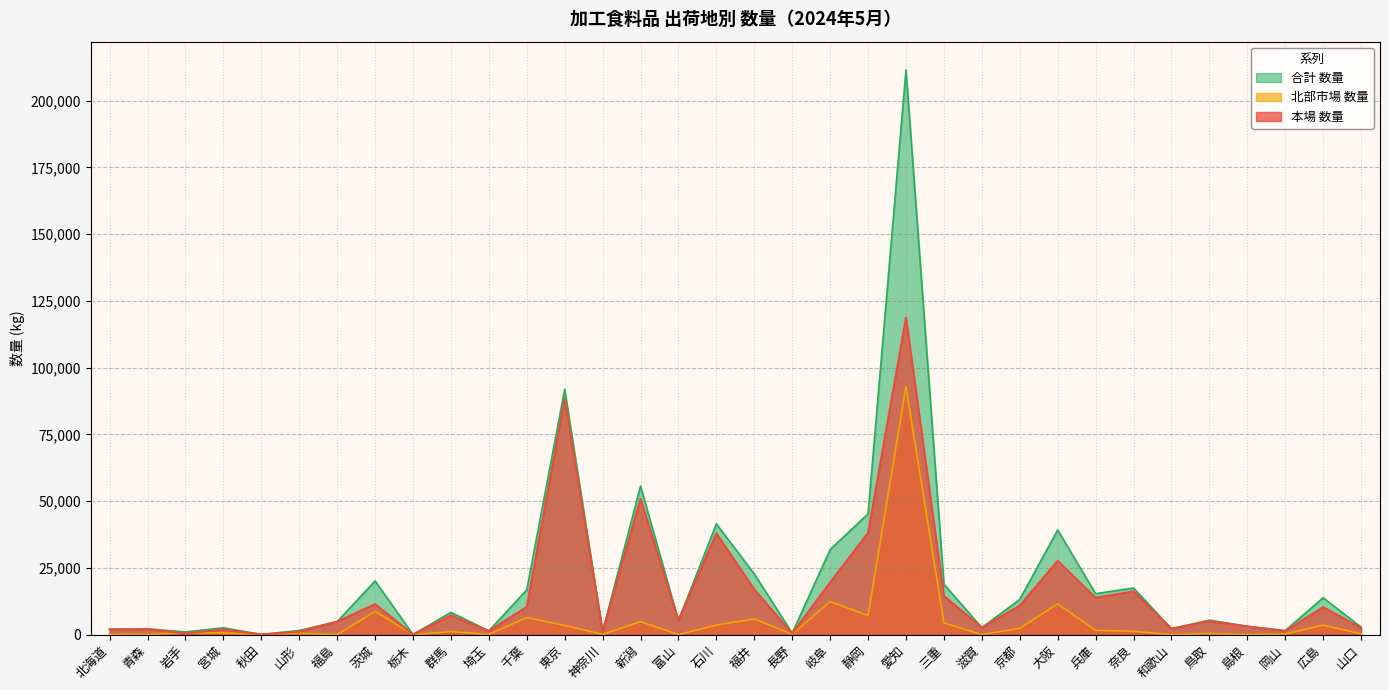

True or false: 合計 数量 has a value of 12894 at 茨城.

False